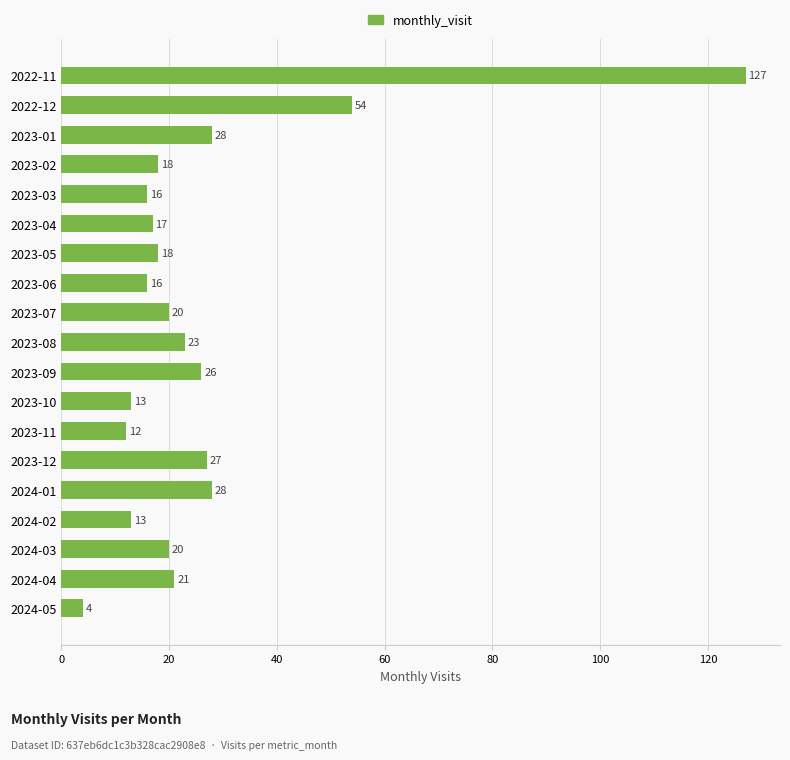

Is it true that the value at 2024-02 is 13?

True